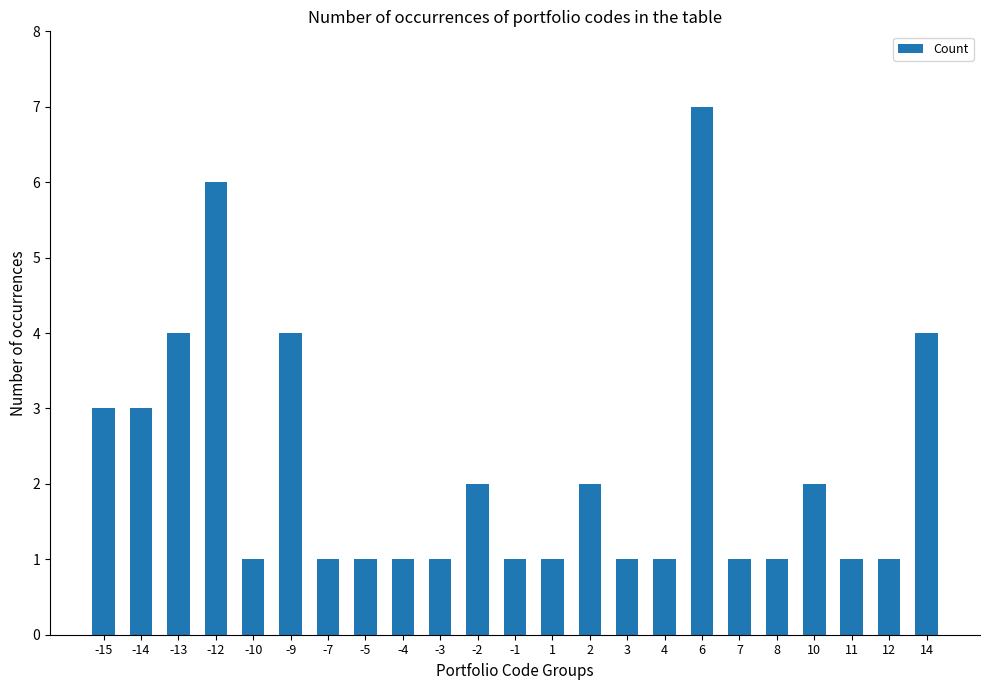

What is the value of the 8th bar from the left?

1